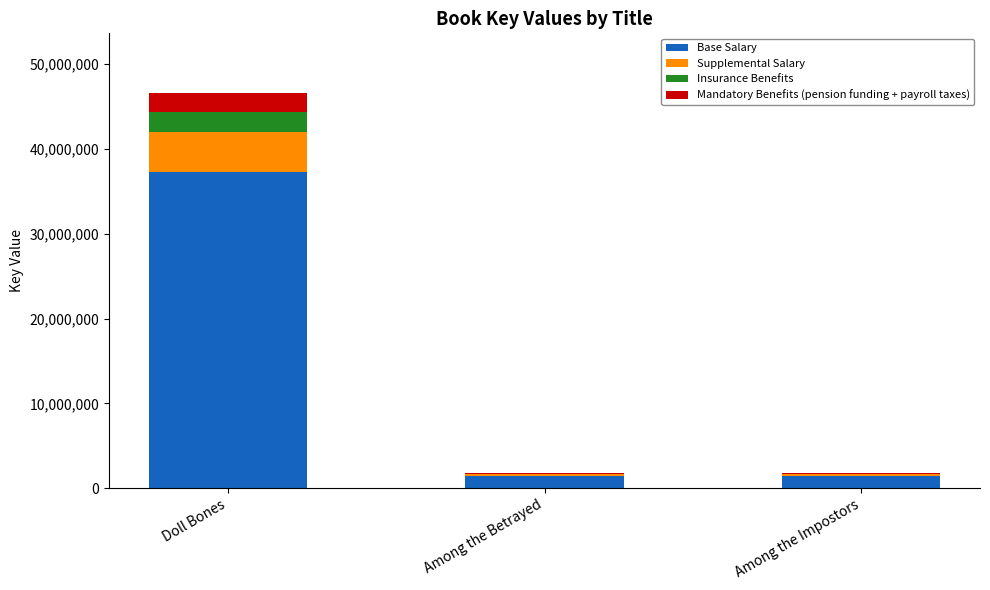

What is the approximate value of Base Salary at Among the Betrayed, to the nearest 50?

1443950